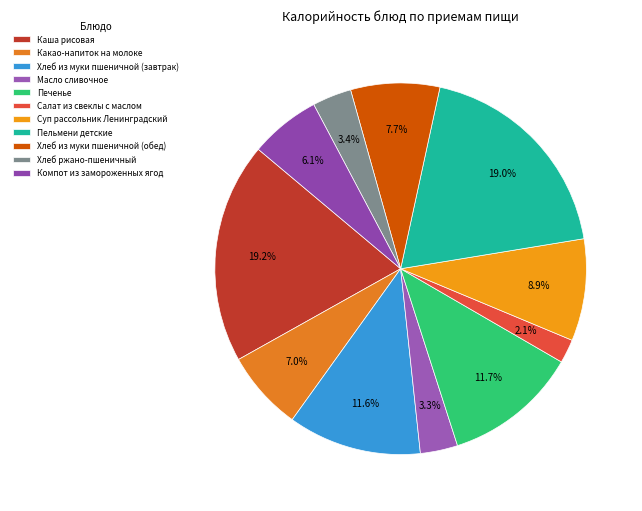

Between Какао-напиток на молоке and Салат из свеклы с маслом, which is larger?

Какао-напиток на молоке